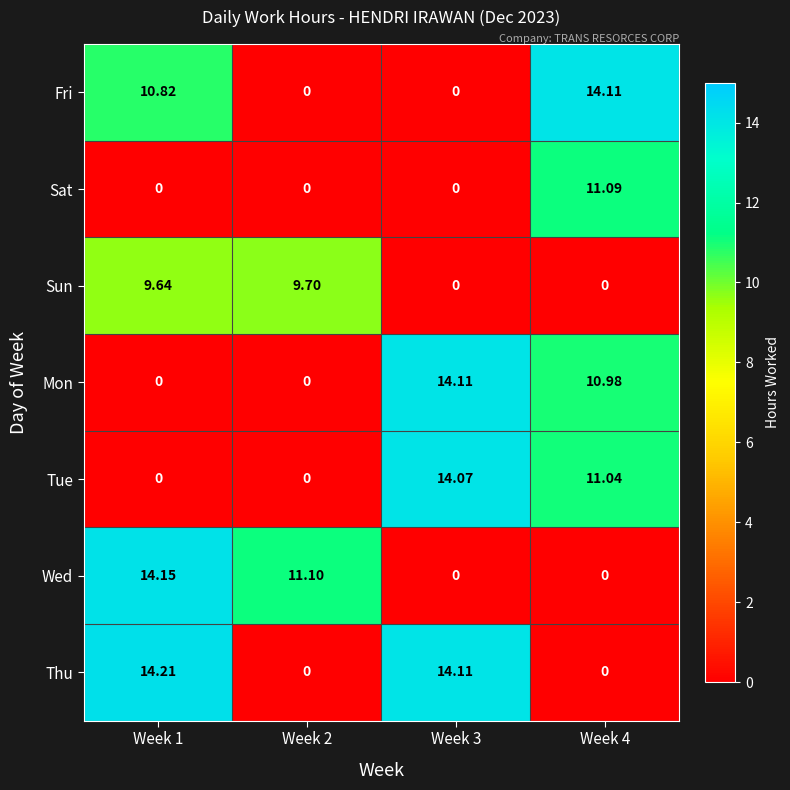

Which series has the largest total across all categories?

Thu